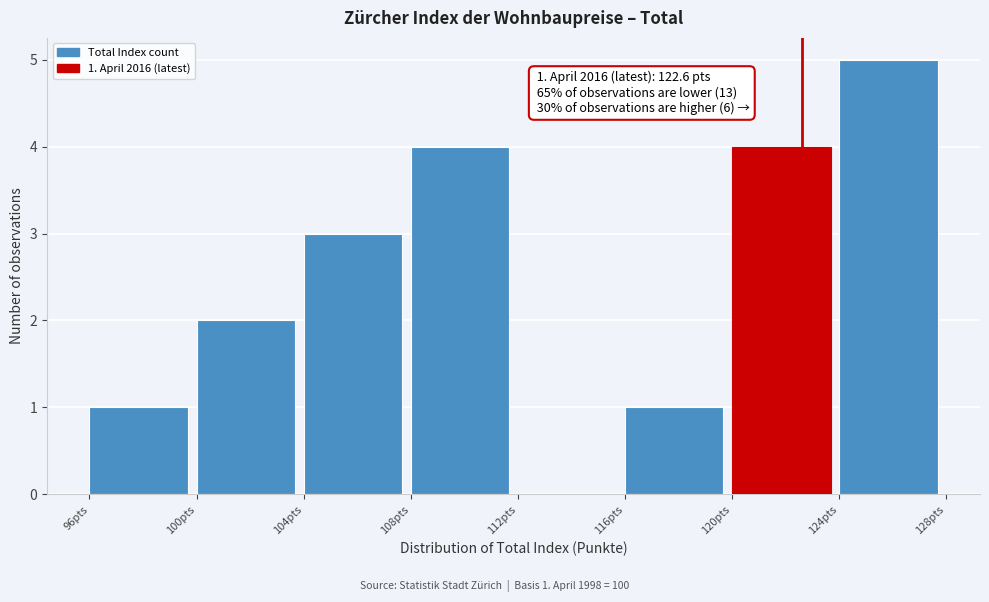

Which range on the x-axis has the tallest bar?

124 to 128